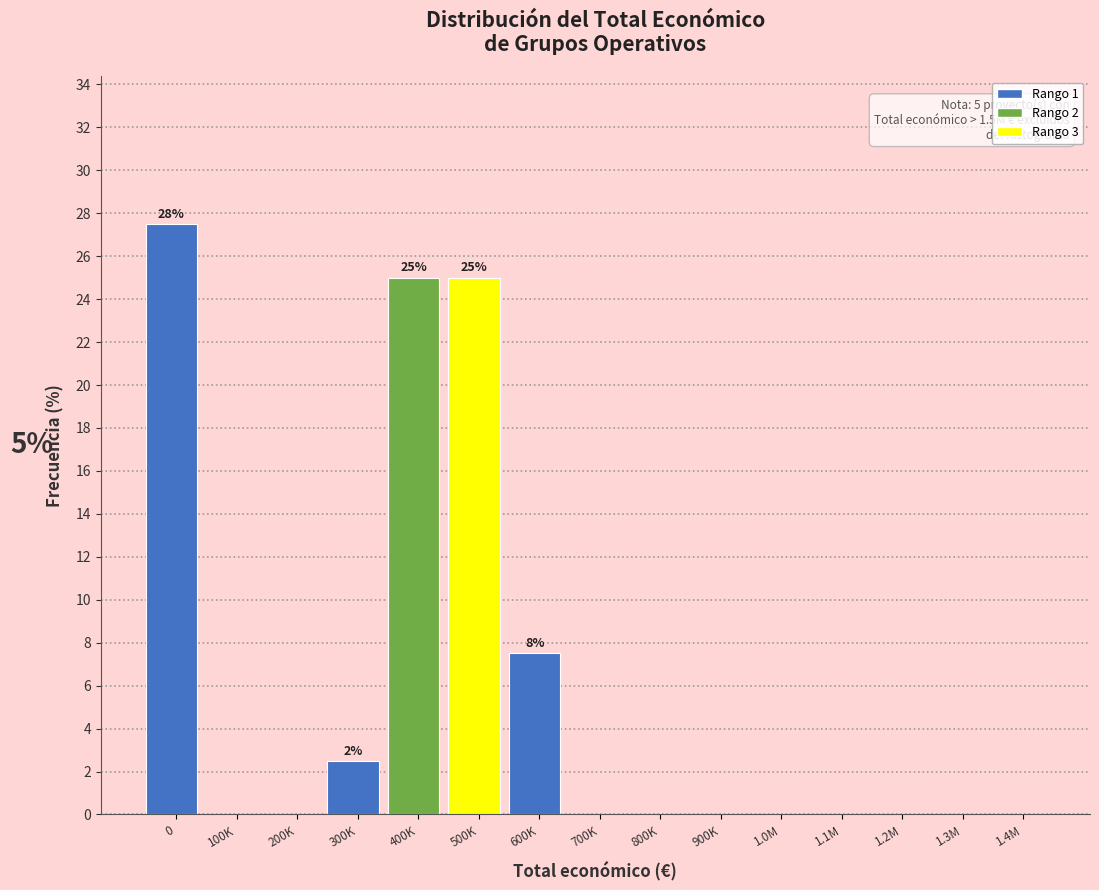

Reading right to left, extract all data points from this chart.

1.4M=0.0	1.3M=0.0	1.2M=0.0	1.1M=0.0	1.0M=0.0	900K=0.0	800K=0.0	700K=0.0	600K=7.5	500K=25.0	400K=25.0	300K=2.5	200K=0.0	100K=0.0	0=27.5